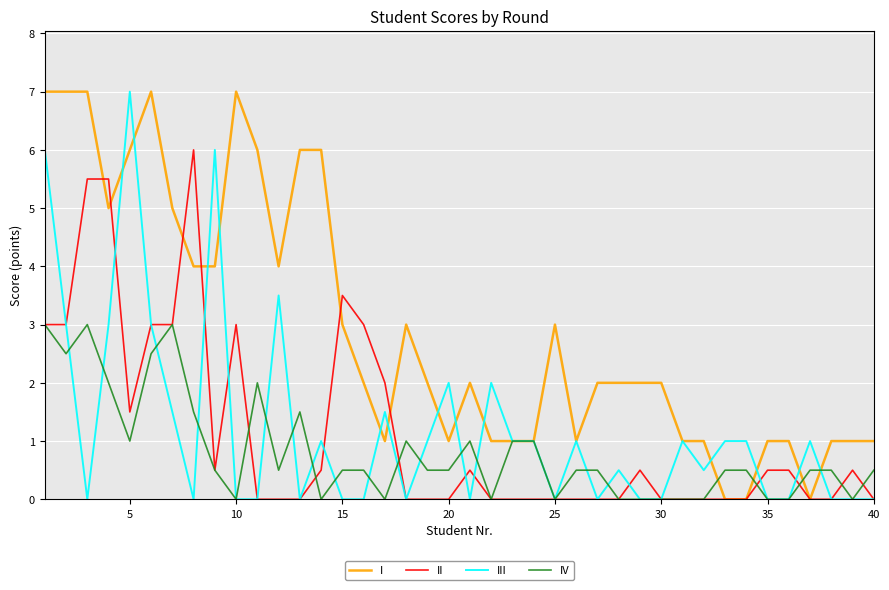

Which series has the largest total across all categories?

I